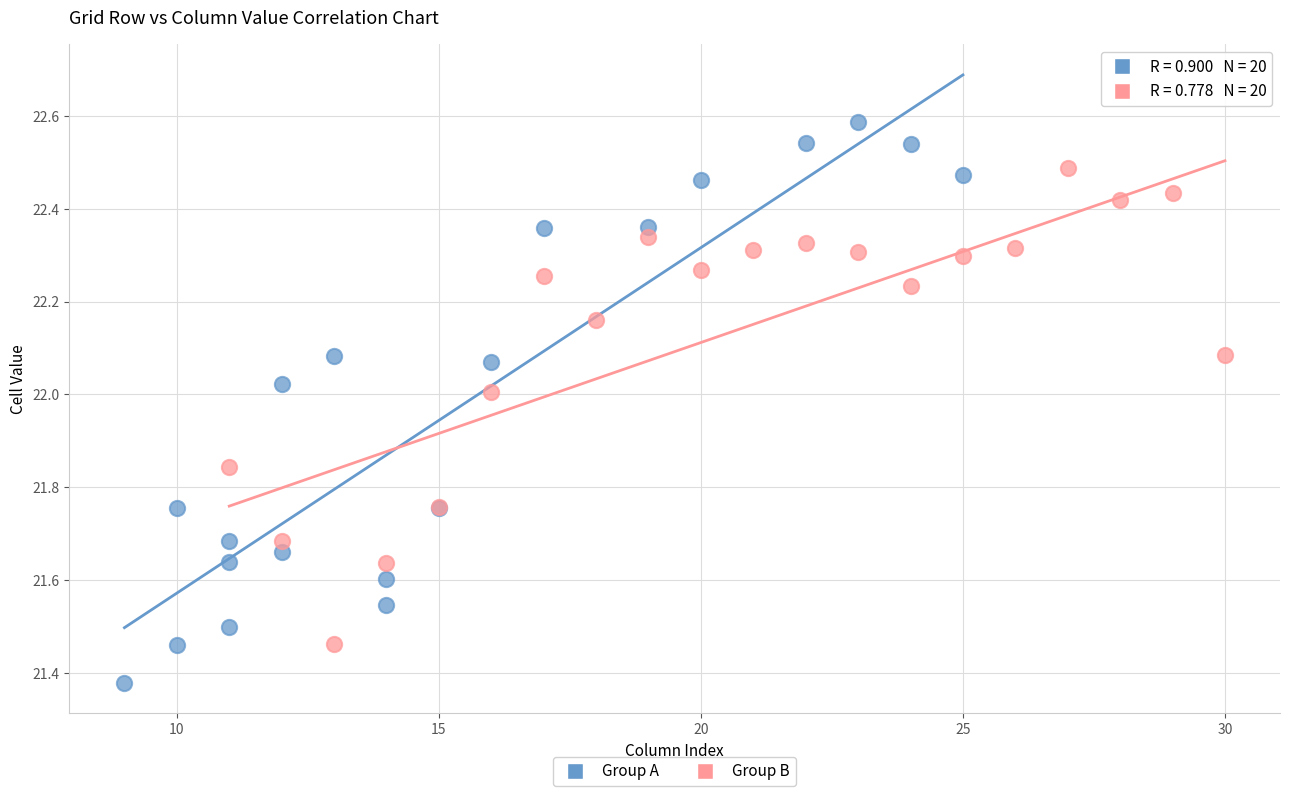

Which series has the largest Y range (max minus min)?

Group A